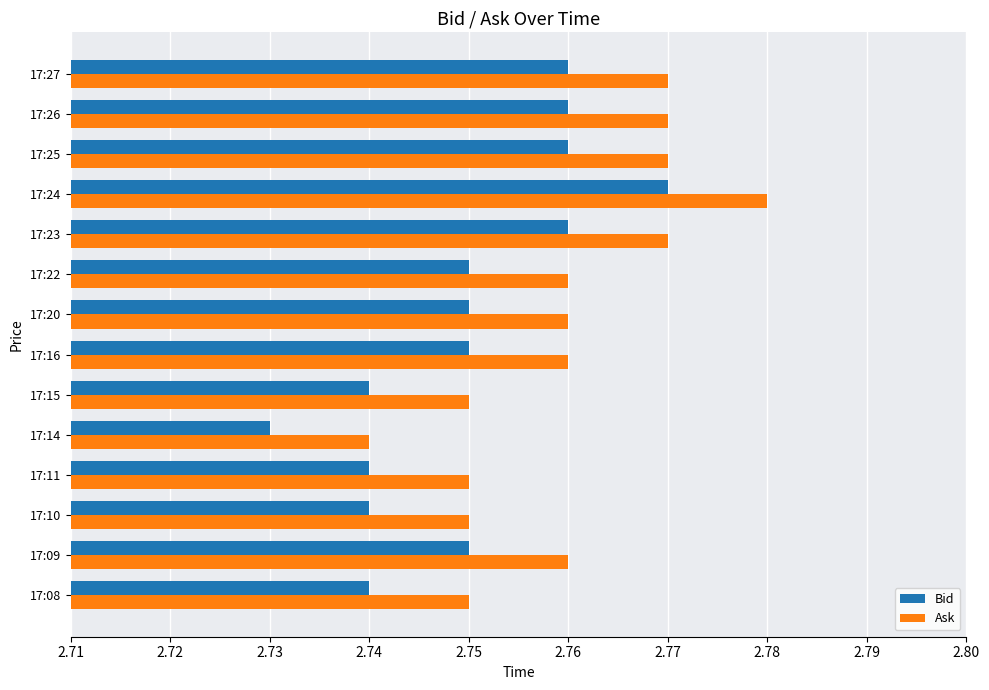

Rank the series by their maximum value, from highest to lowest.

Ask, Bid